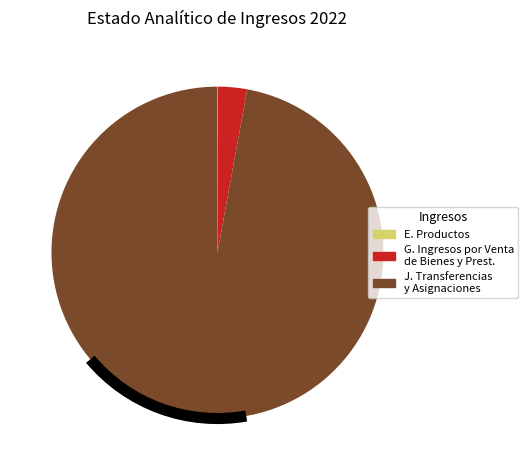

Is the sum of G. Ingresos por Venta de Bienes y Prest. and J. Transferencias y Asignaciones greater than half?

Yes